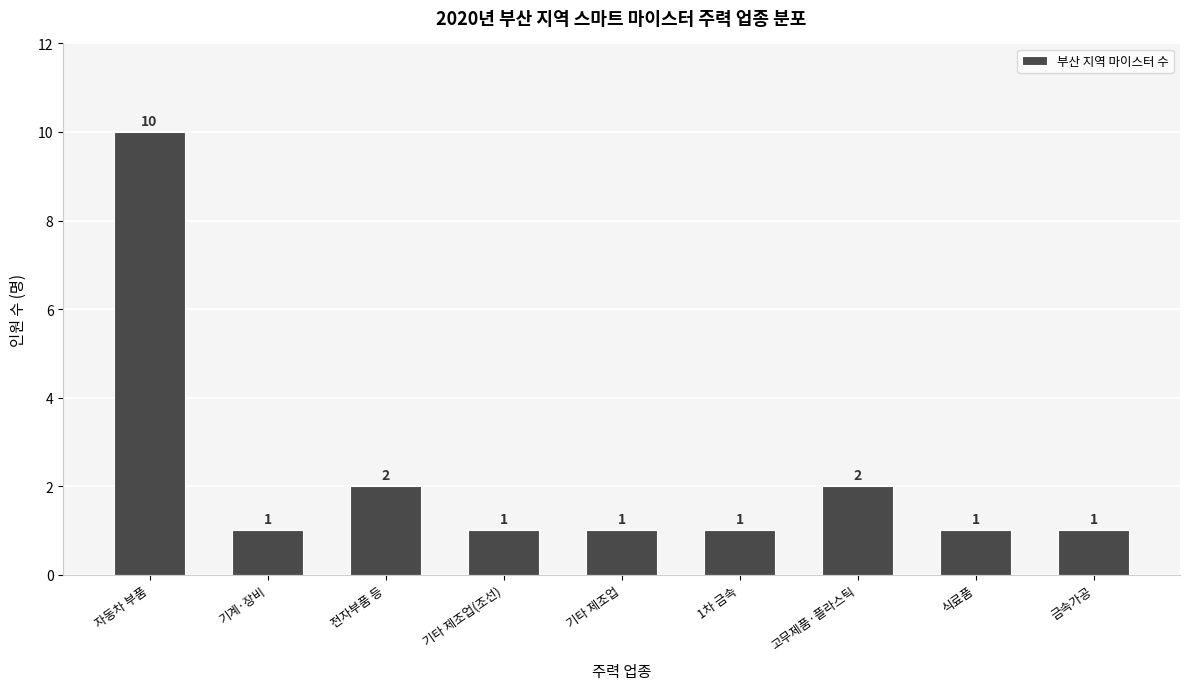

Reading left to right, what are all the values shown in this chart?

자동차 부품=10	기계·장비=1	전자부품 등=2	기타 제조업(조선)=1	기타 제조업=1	1차 금속=1	고무제품·플라스틱=2	식료품=1	금속가공=1